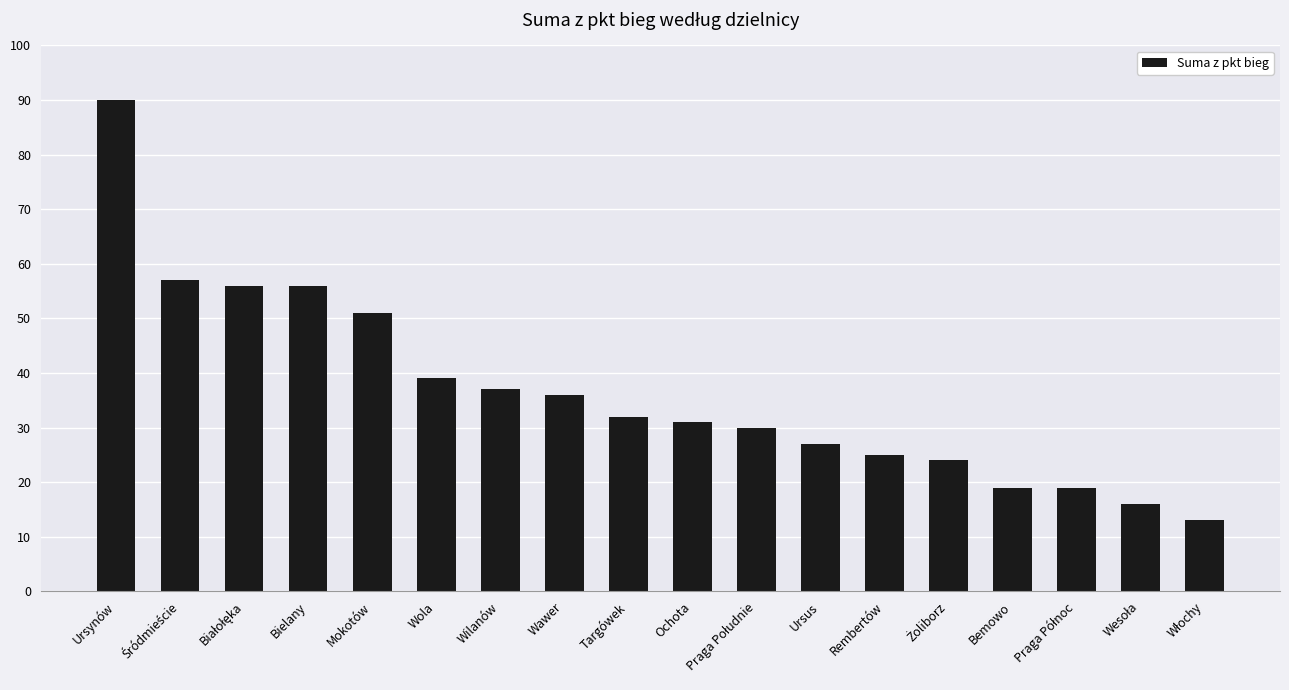

At which label is the value closest to 51?

Mokotów